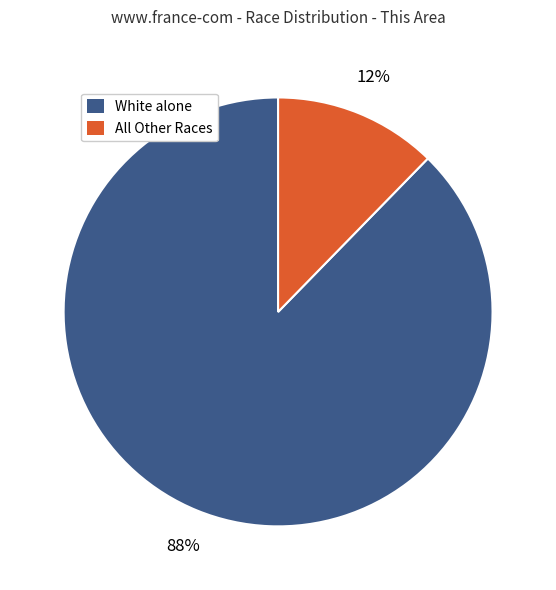

Which category accounts for the majority?

White alone